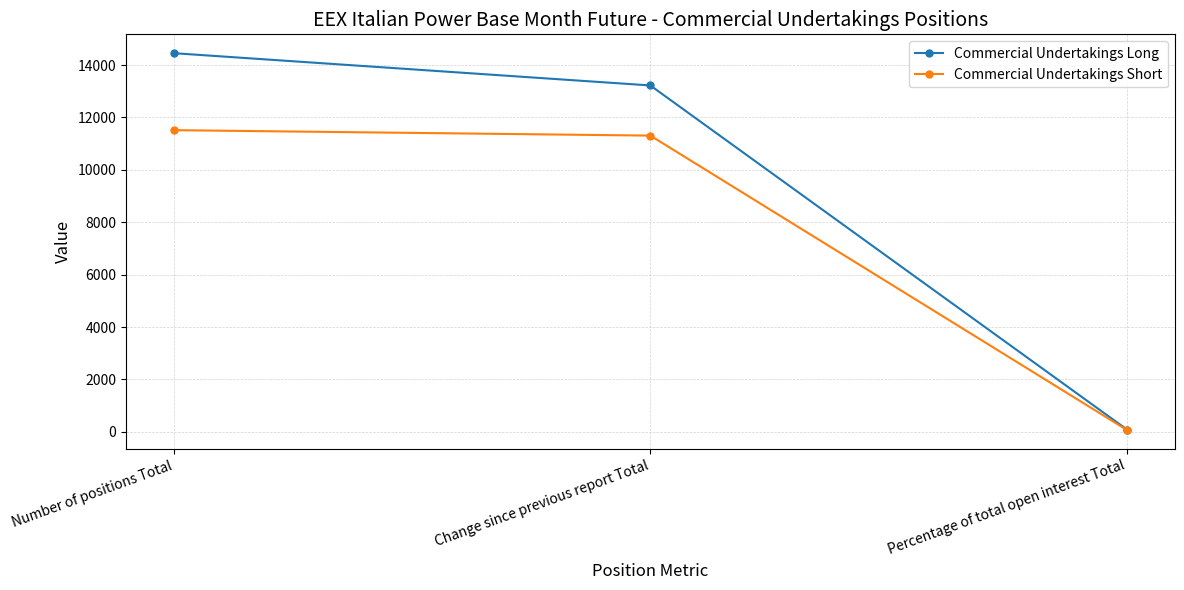

Which series has the widest spread of values?

Commercial Undertakings Long